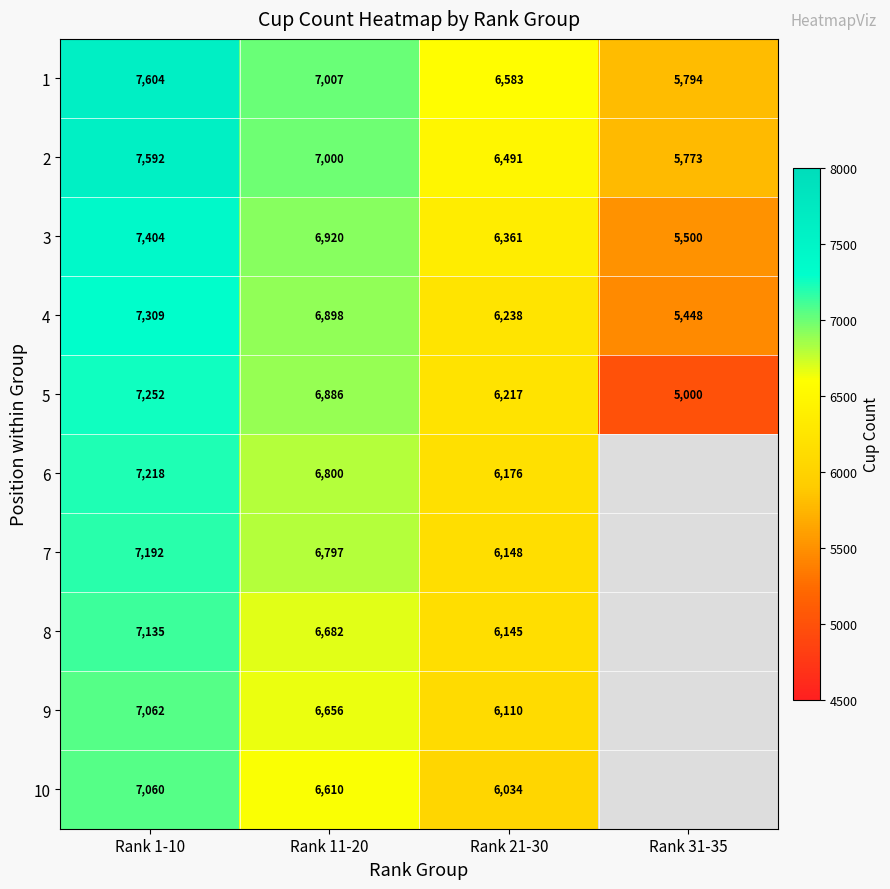

Between Rank 1-10 and Rank 21-30, which is larger?

Rank 1-10